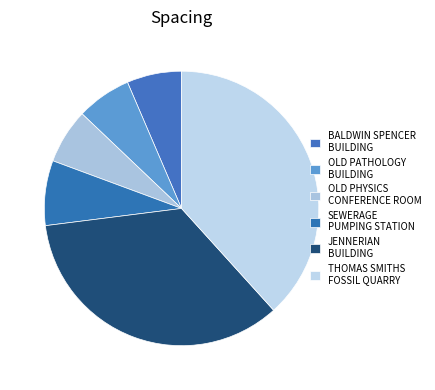

Is it true that OLD PATHOLOGY BUILDING is 6% of the pie?

True